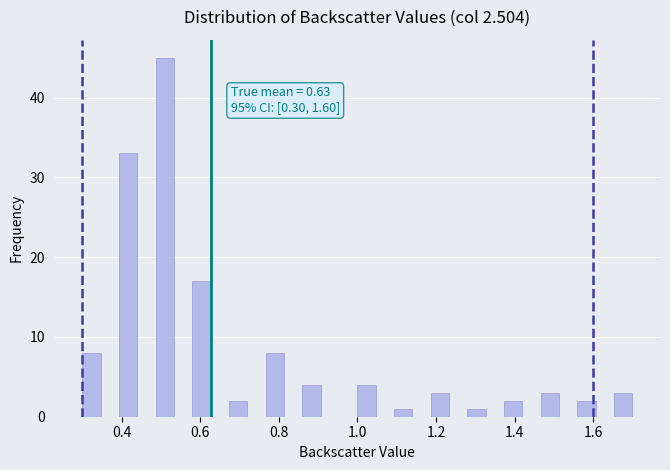

Around what value on the x-axis is the tallest bar? Give the approximate position of its centre, as read against the axis.

0.52